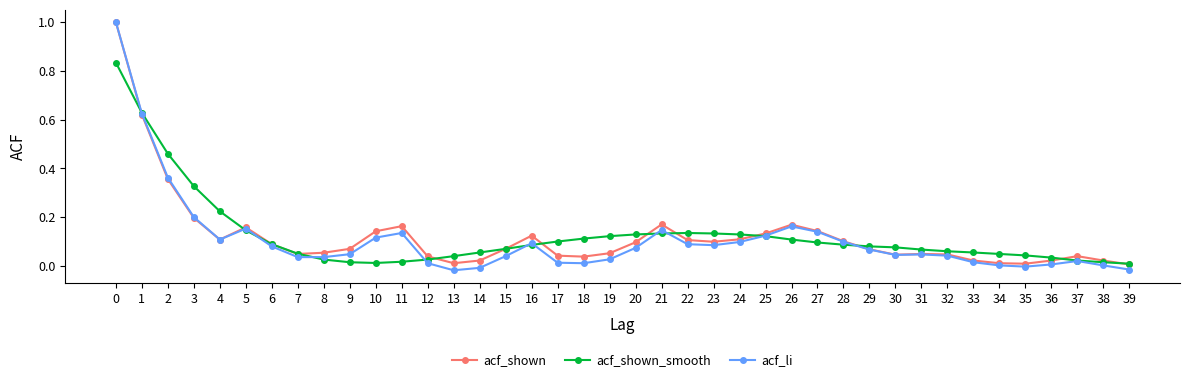

Which series has the largest range (max minus min)?

acf_li